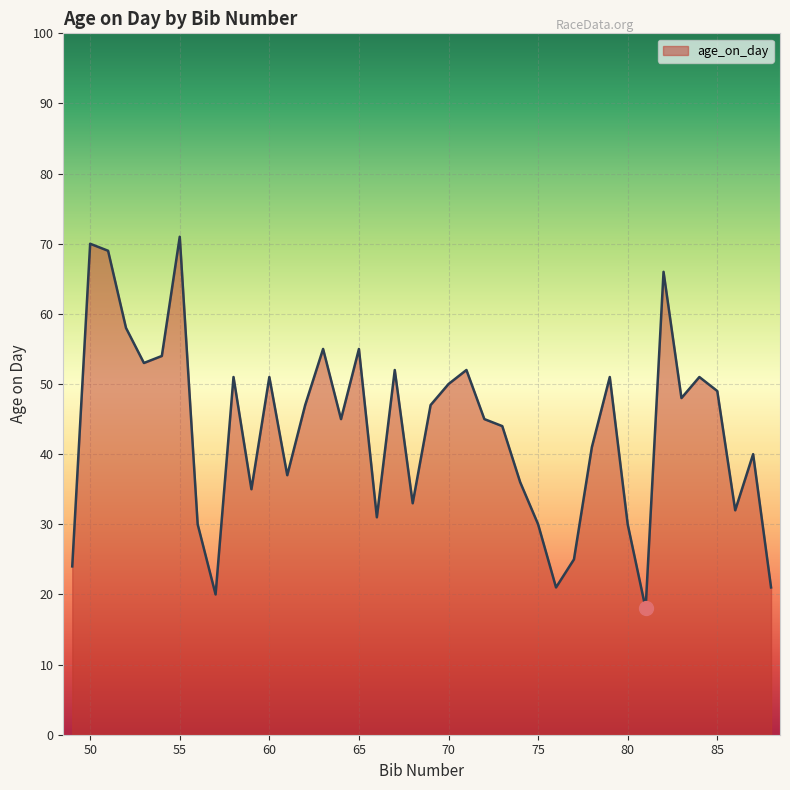

What is the smallest value displayed?

18